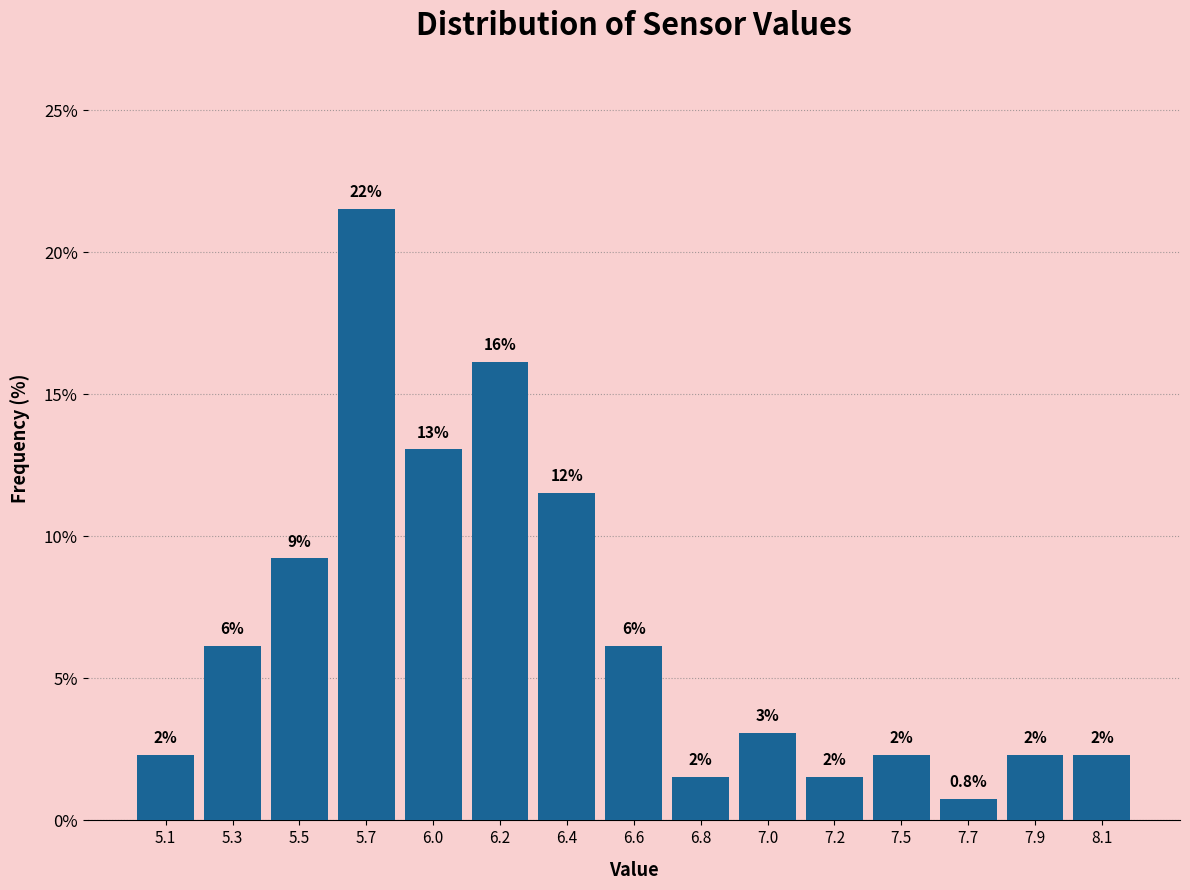

Are the bars horizontal?

No